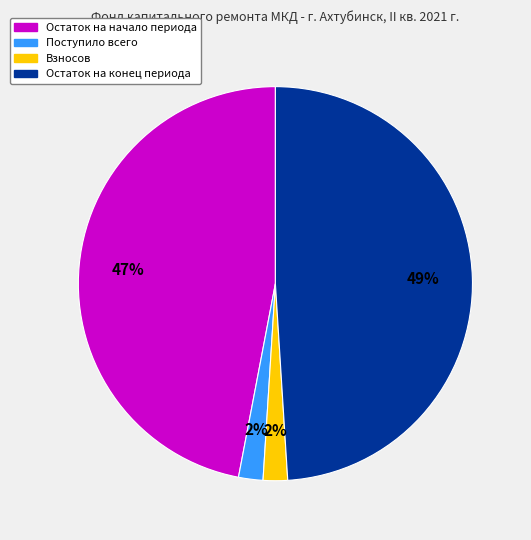

What is the largest slice in the pie chart?

Остаток на конец периода